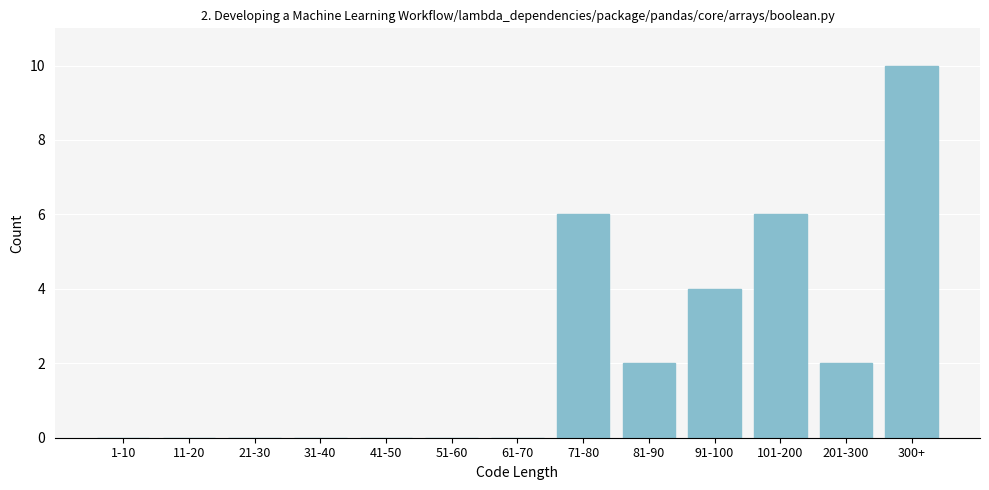

Reading right to left, transcribe all the data shown in this chart.

300+=10	201-300=2	101-200=6	91-100=4	81-90=2	71-80=6	61-70=0	51-60=0	41-50=0	31-40=0	21-30=0	11-20=0	1-10=0